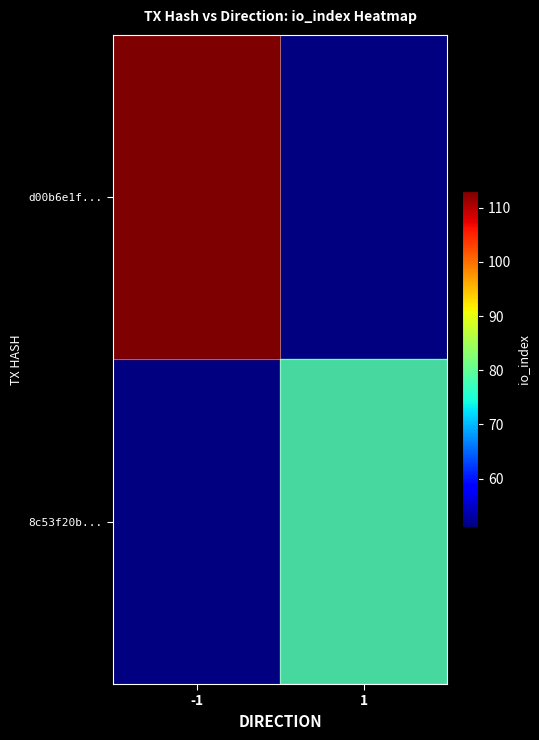

Which series has the widest spread of values?

d00b6e1f...